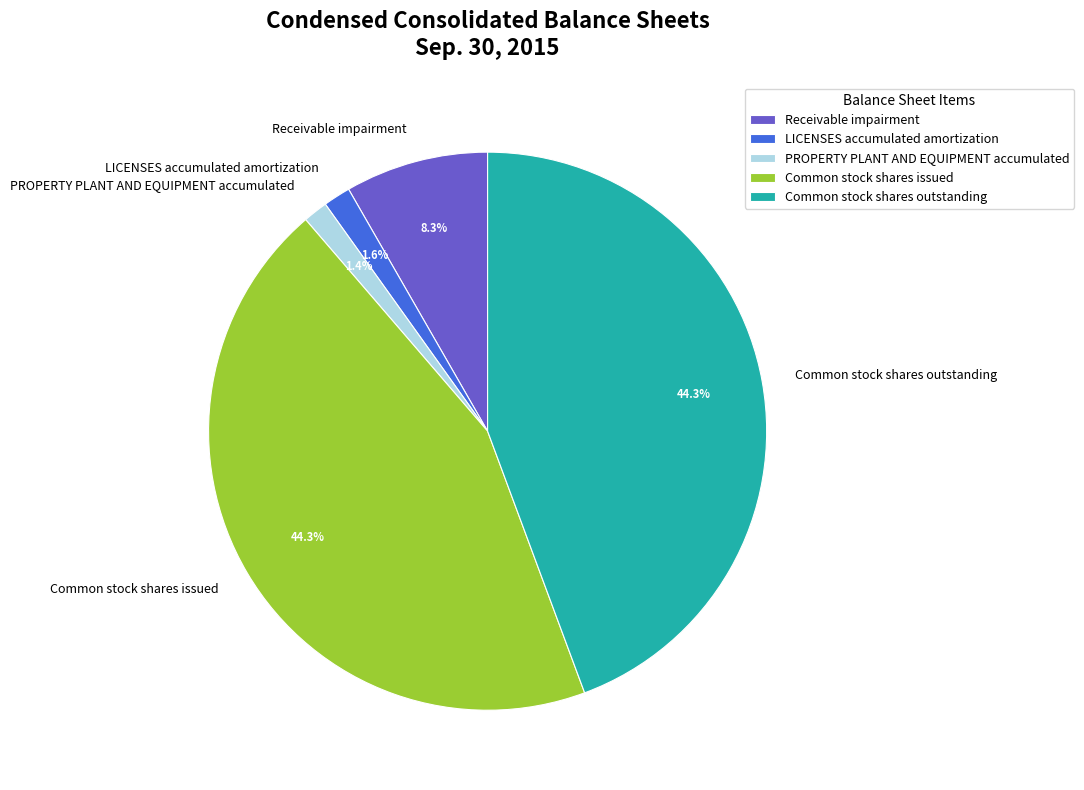

Which has a higher value, Receivable impairment or LICENSES accumulated amortization?

Receivable impairment